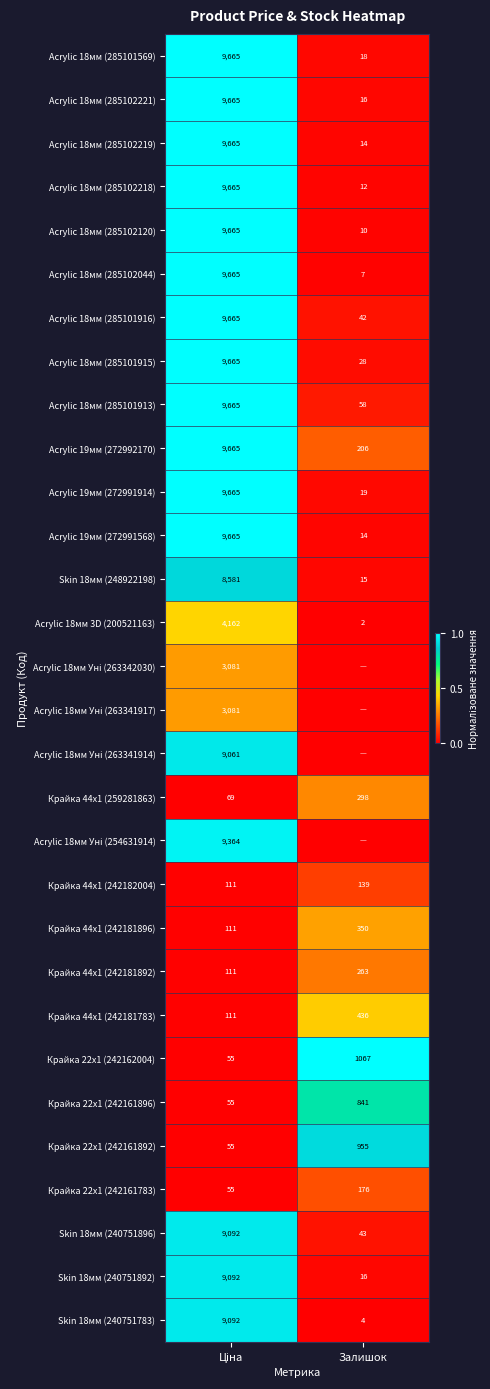

What is the highest value of the Крайка 22x1 (242161896) series?

841